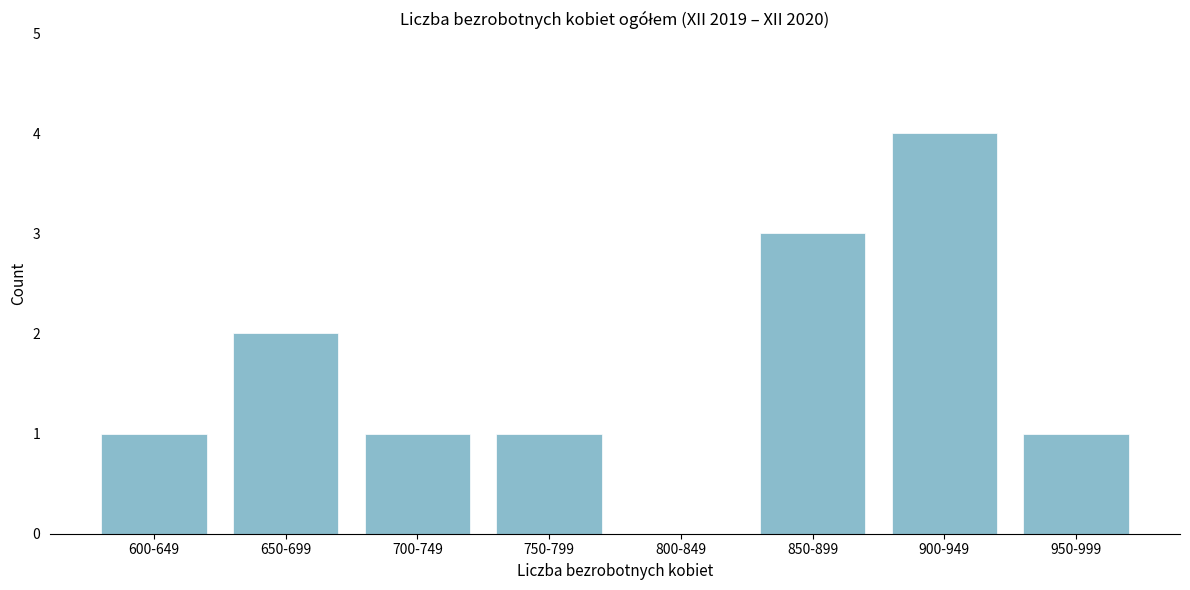

Reading right to left, extract all data points from this chart.

950-999=1	900-949=4	850-899=3	800-849=0	750-799=1	700-749=1	650-699=2	600-649=1